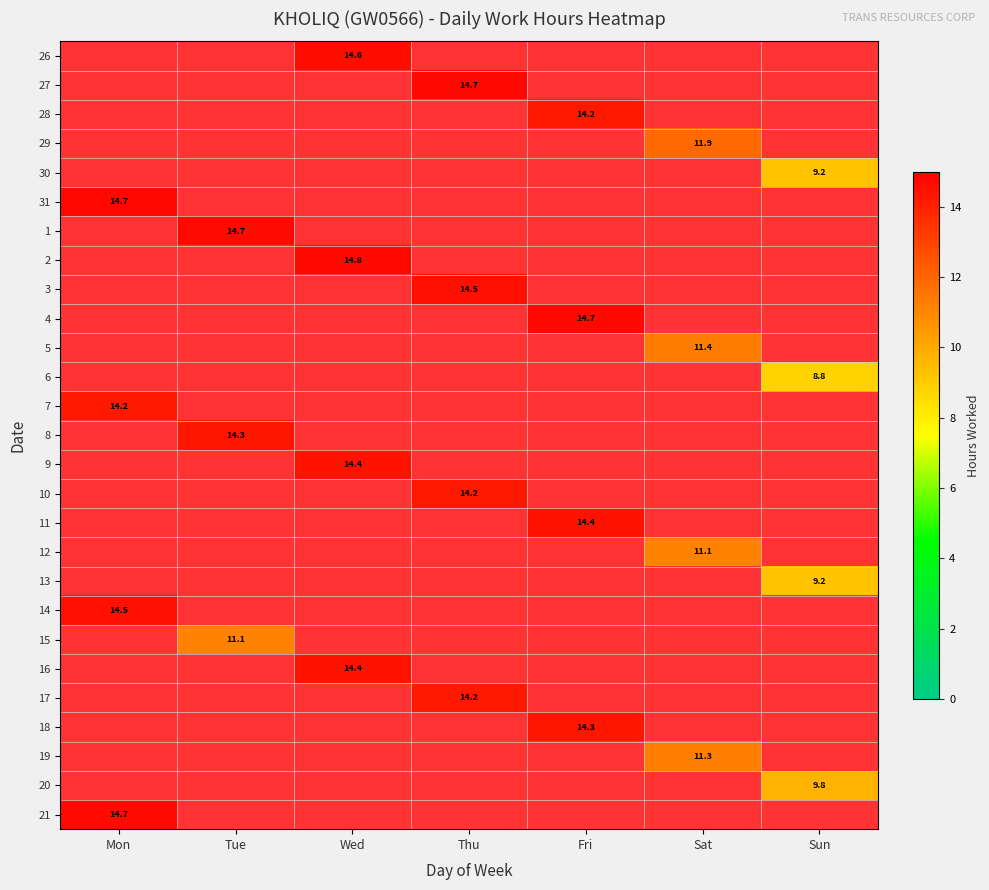

At how many categories does at least one series exceed 11?

6